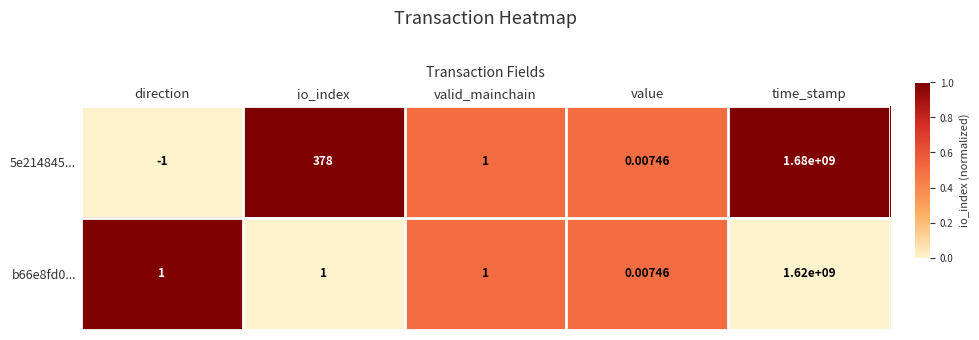

Which category has the highest value across all series?

time_stamp